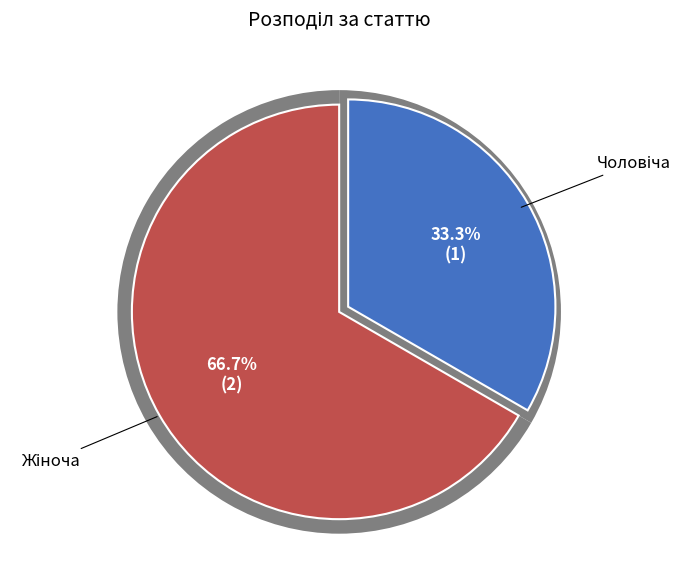

Between Жіноча and Чоловіча, which is larger?

Жіноча